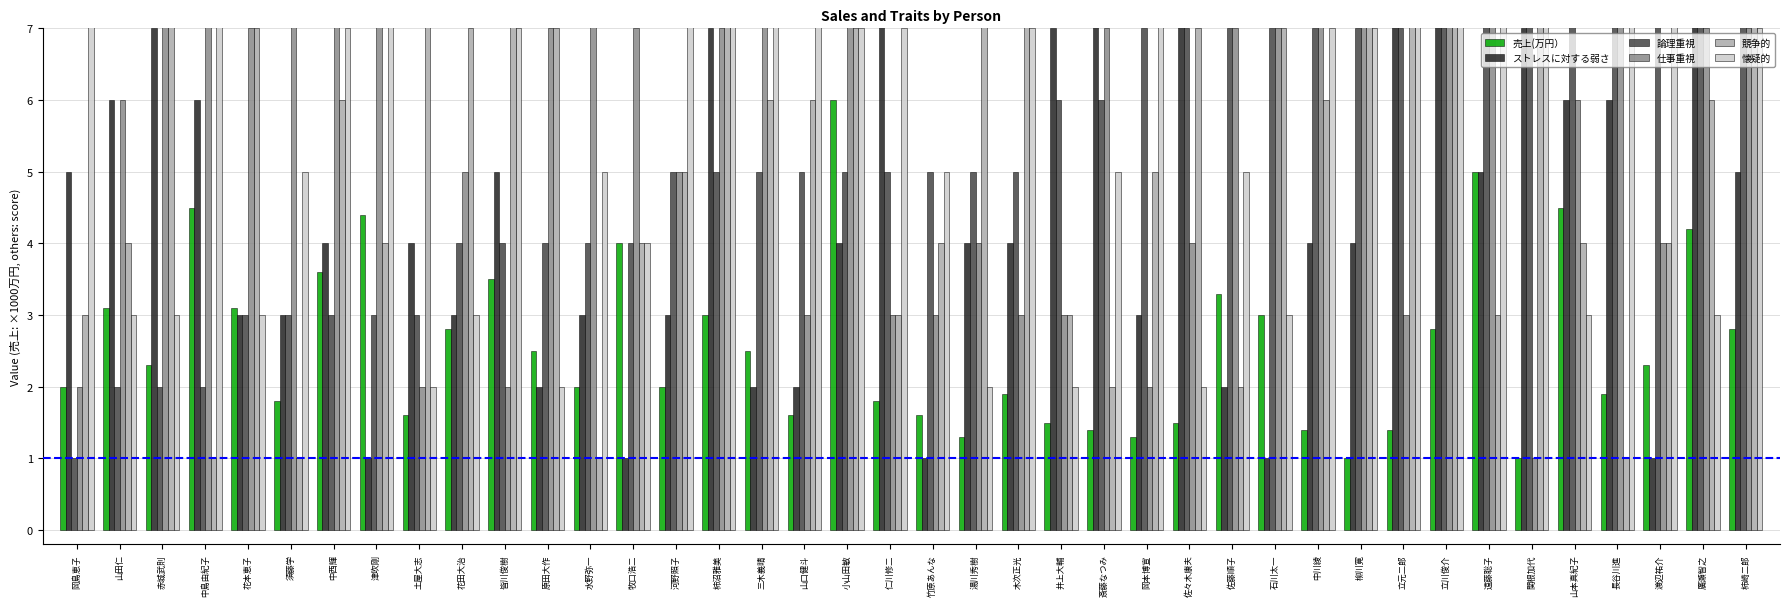

What is the maximum value shown in the chart?

10.0